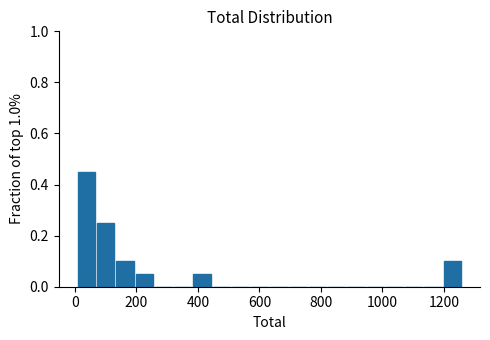

Around what value on the x-axis is the tallest bar? Give the approximate position of its centre, as read against the axis.

40